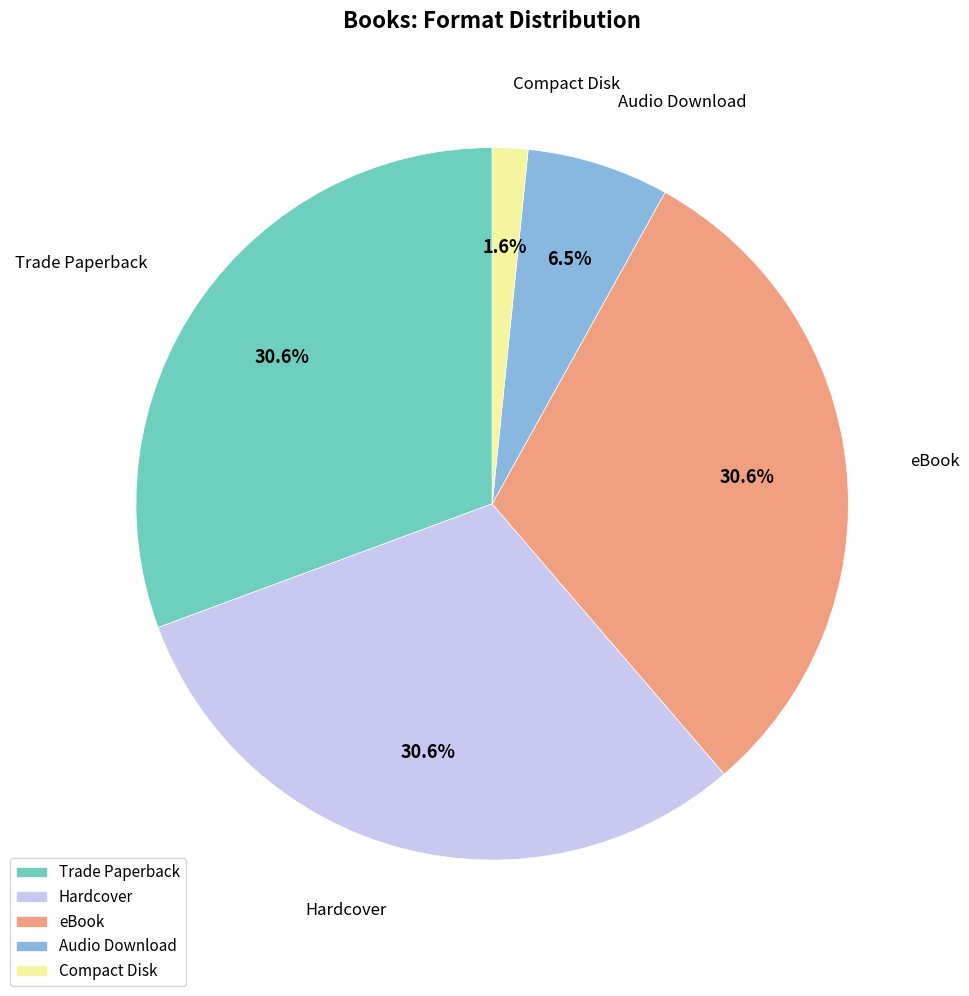

To the nearest percent, what is the average slice percentage?

20%